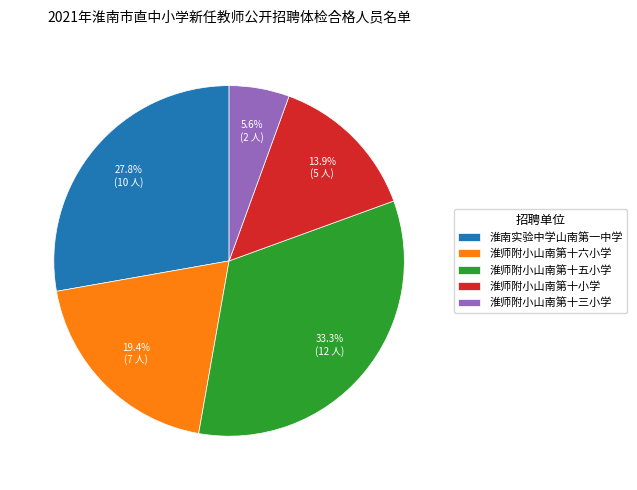

Is it true that 淮师附小山南第十五小学 is 33% of the pie?

True